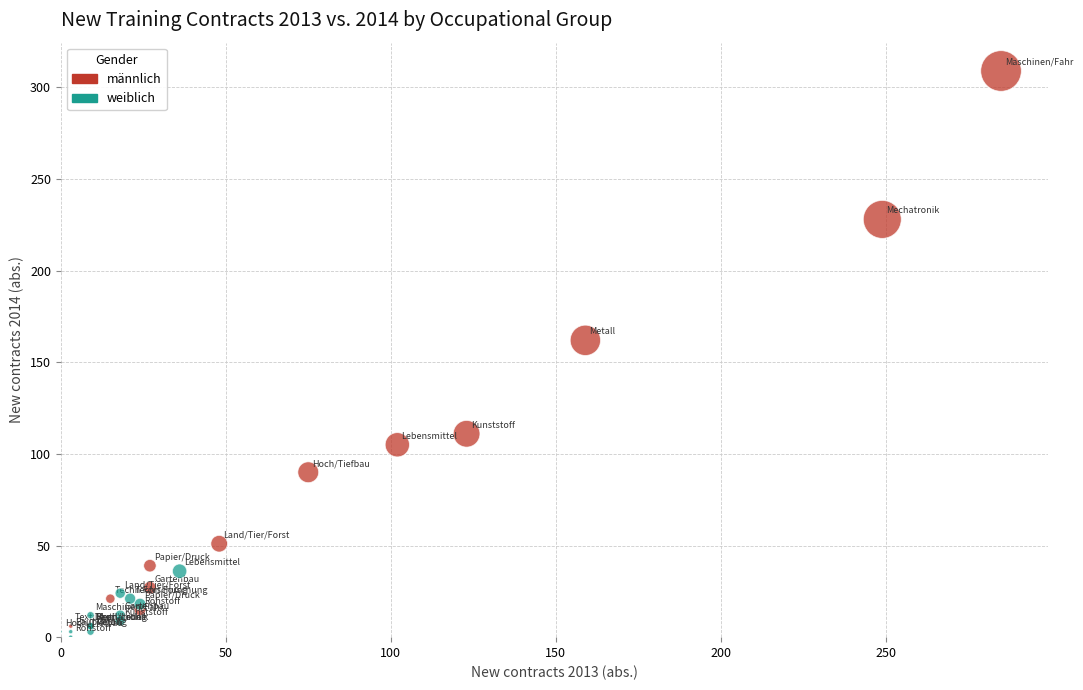

Which series has the widest spread of Y values?

männlich